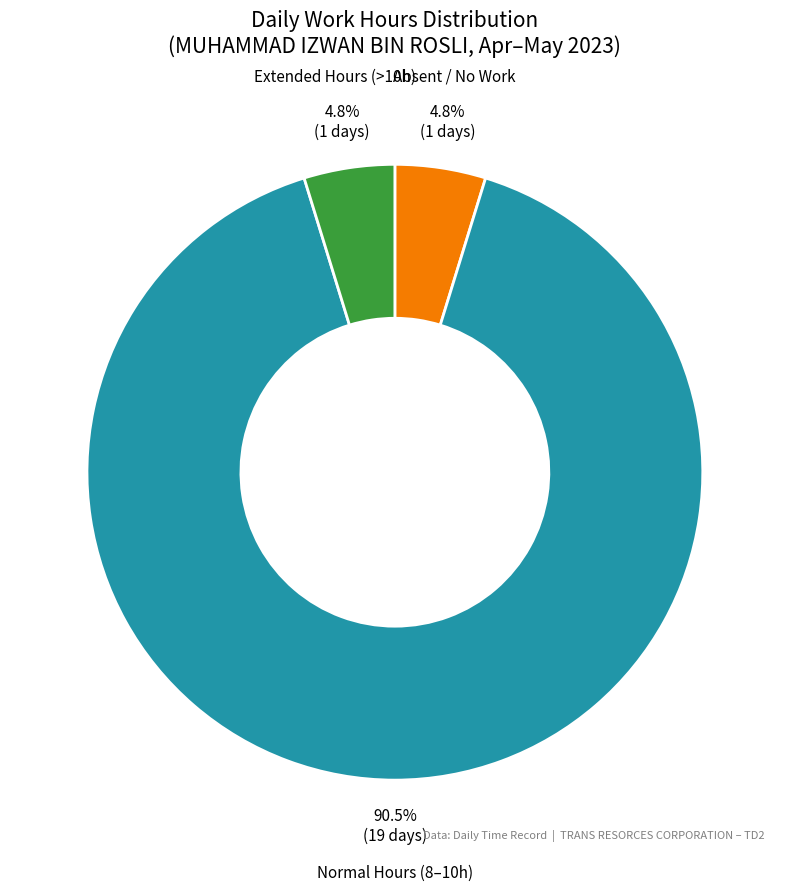

How many segments does this pie chart have?

3